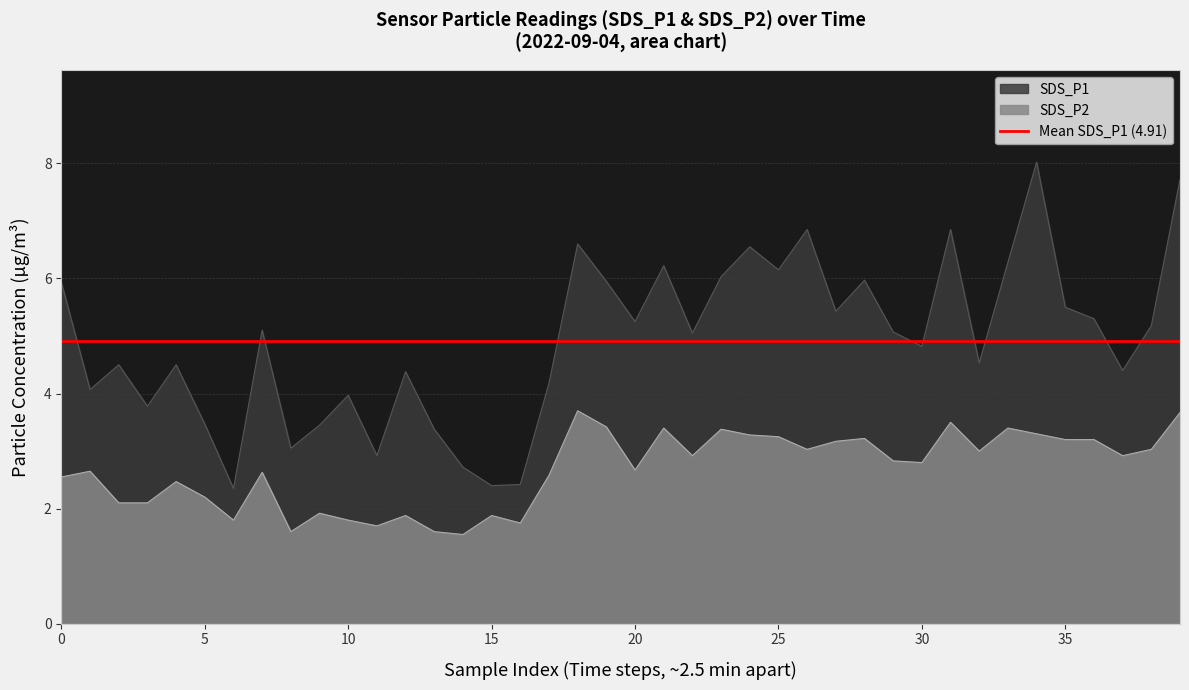

What is the lowest value of the SDS_P1 series?

2.4